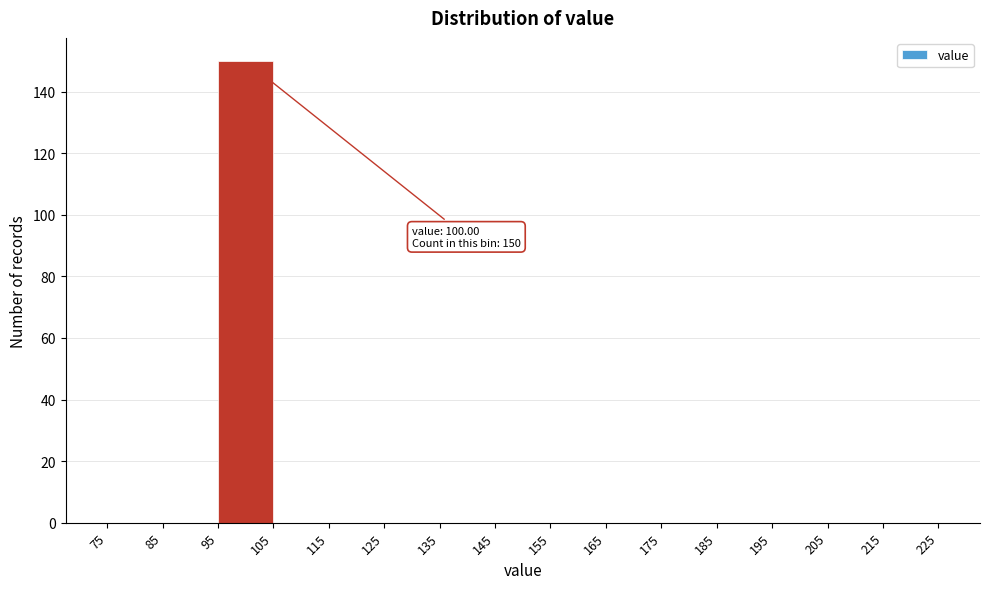

Which range on the x-axis has the tallest bar?

95 to 105